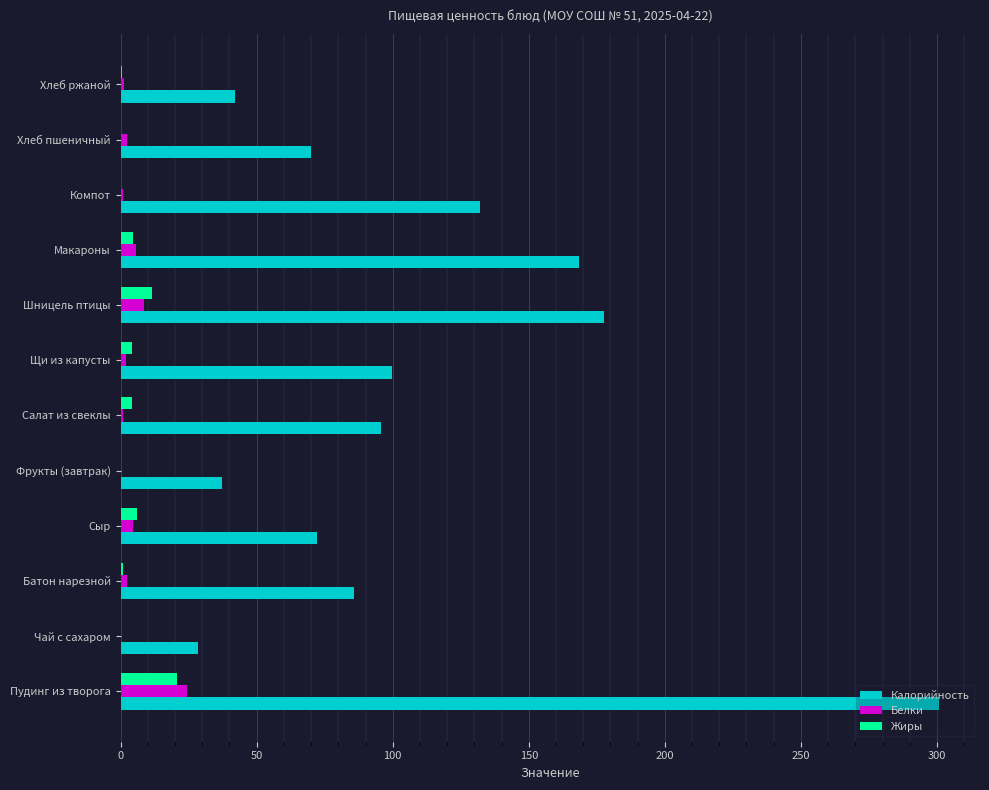

What is the highest value of the Калорийность series?

300.8